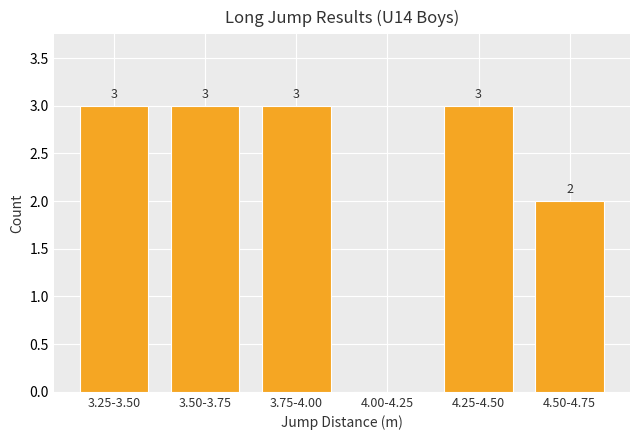

Reading left to right, list all the values displayed in this chart.

3.25-3.50=3	3.50-3.75=3	3.75-4.00=3	4.00-4.25=0	4.25-4.50=3	4.50-4.75=2